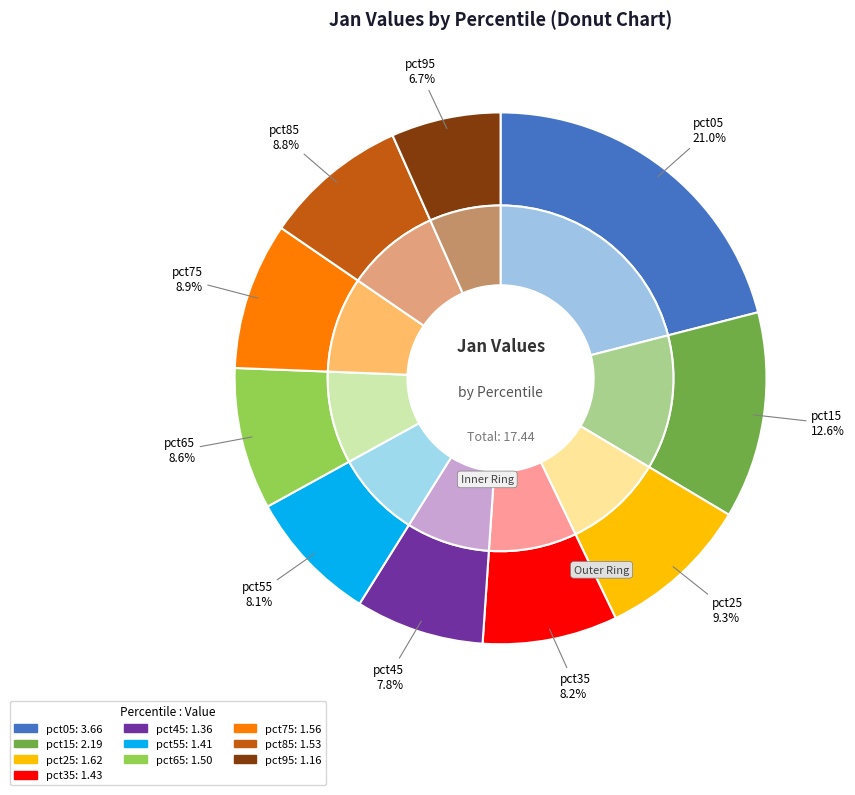

What percentage is the pct05 slice, to the nearest percent?

21%